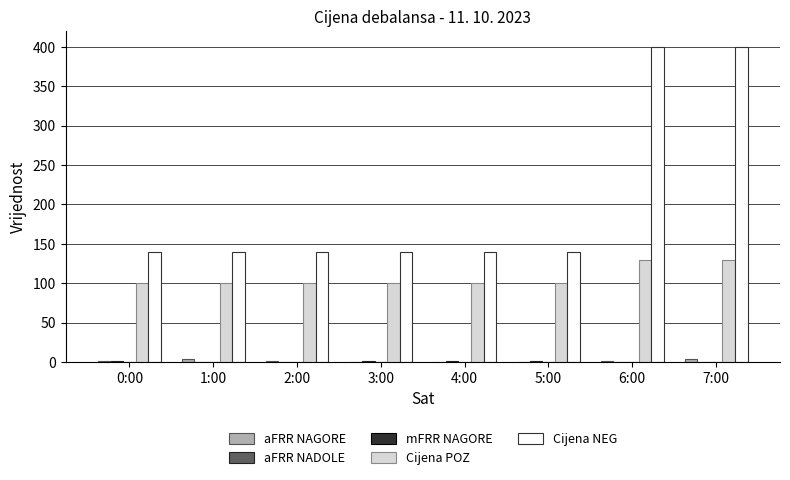

What is the greatest value displayed?

400.0